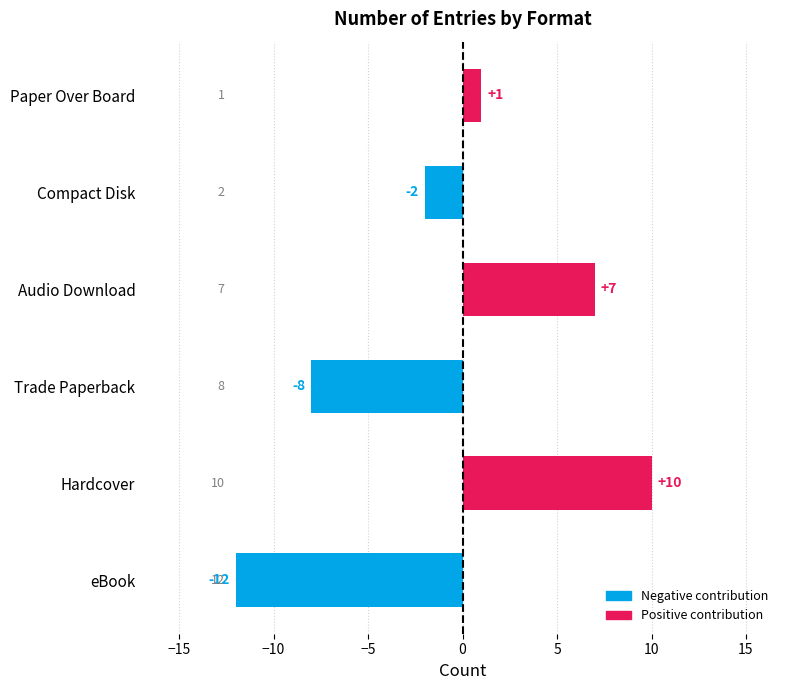

Reading top to bottom, what are all the values shown in this chart?

1	-2	7	-8	10	-12